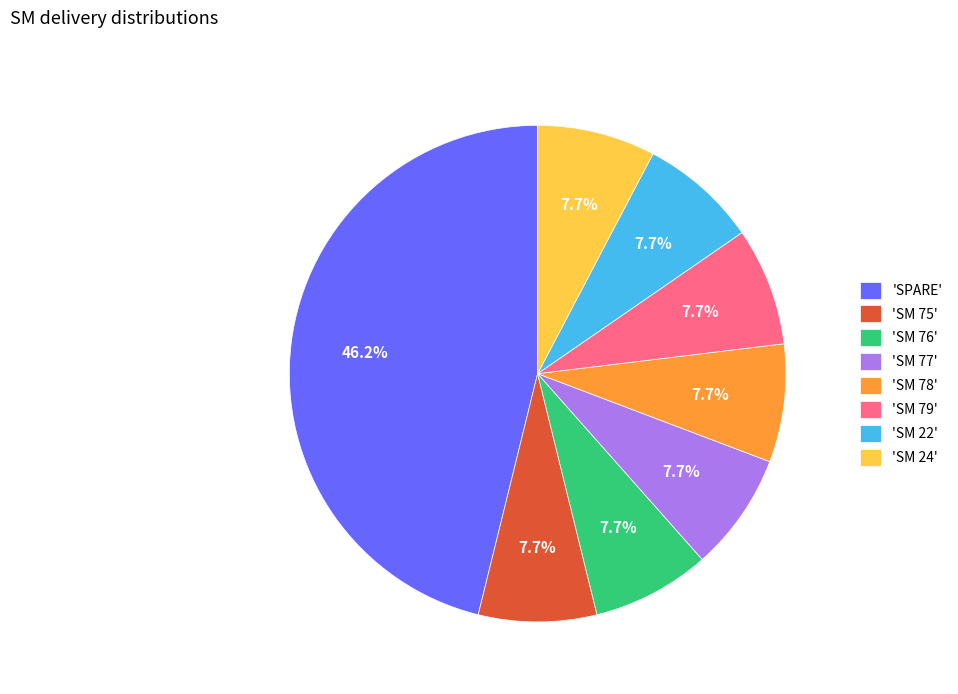

Do 'SM 24' and 'SM 77' together represent more than half of the pie?

No